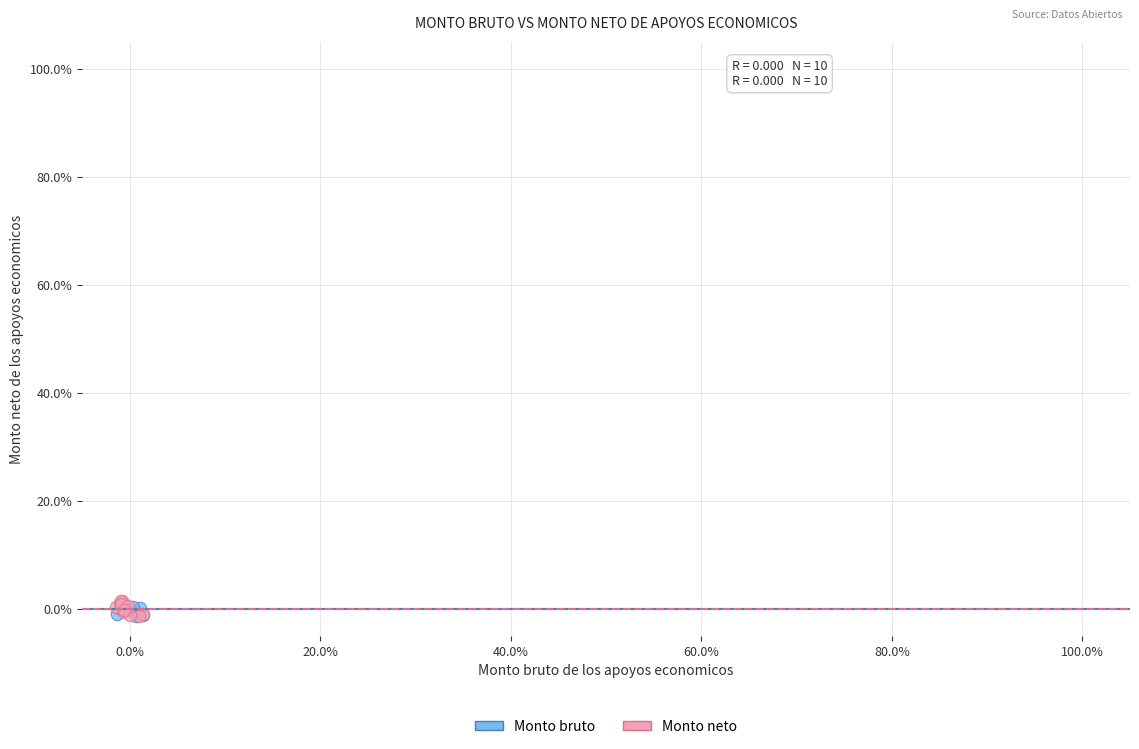

What are all the series names shown in the legend?

Monto bruto, Monto neto